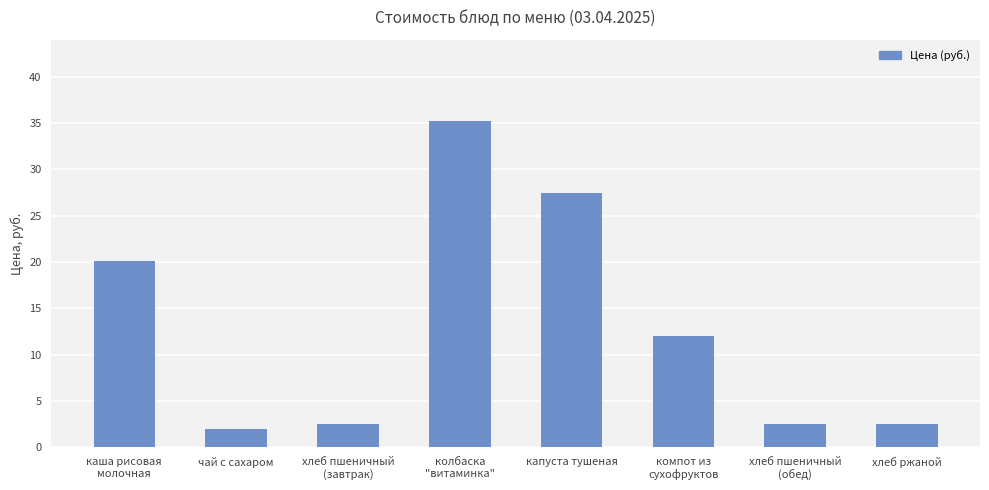

How many data points are above 11?

4